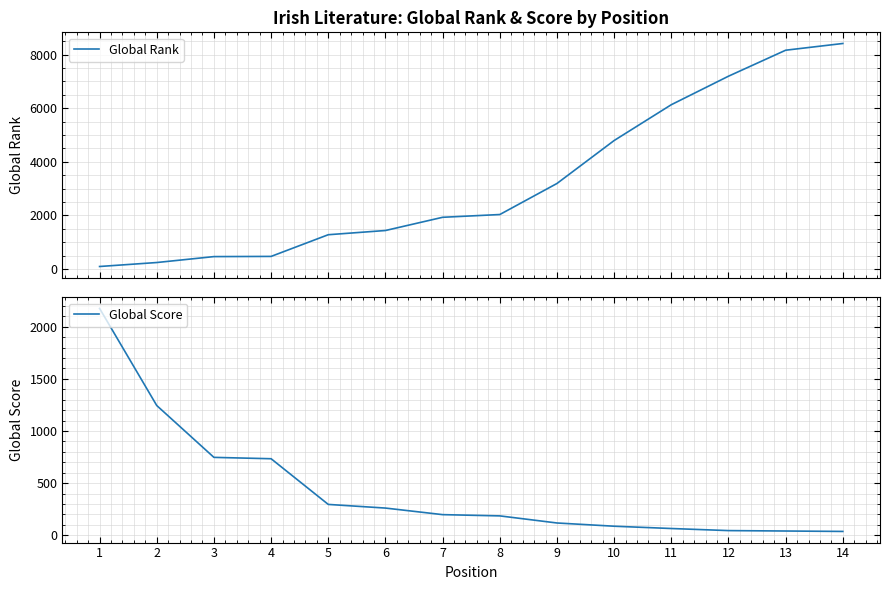

Is the value of Global Score at 13 greater than the value of Global Rank at 5?

No